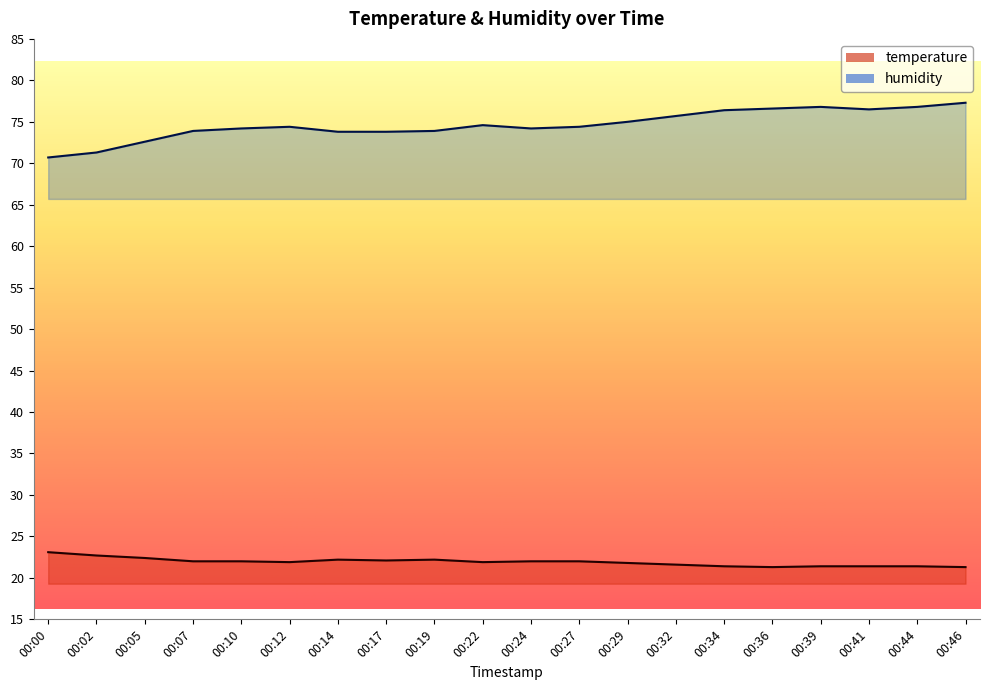

What is the highest value of the humidity series?

77.3